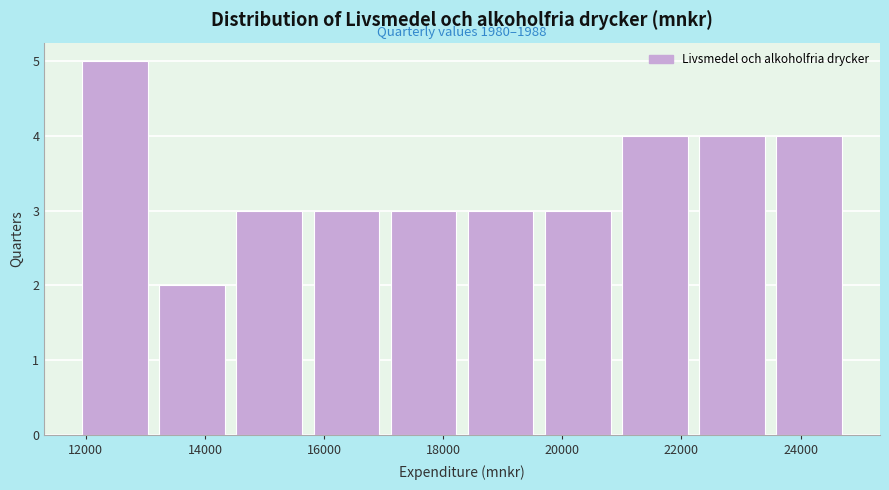

Which range on the x-axis has the tallest bar?

11800 to 13200